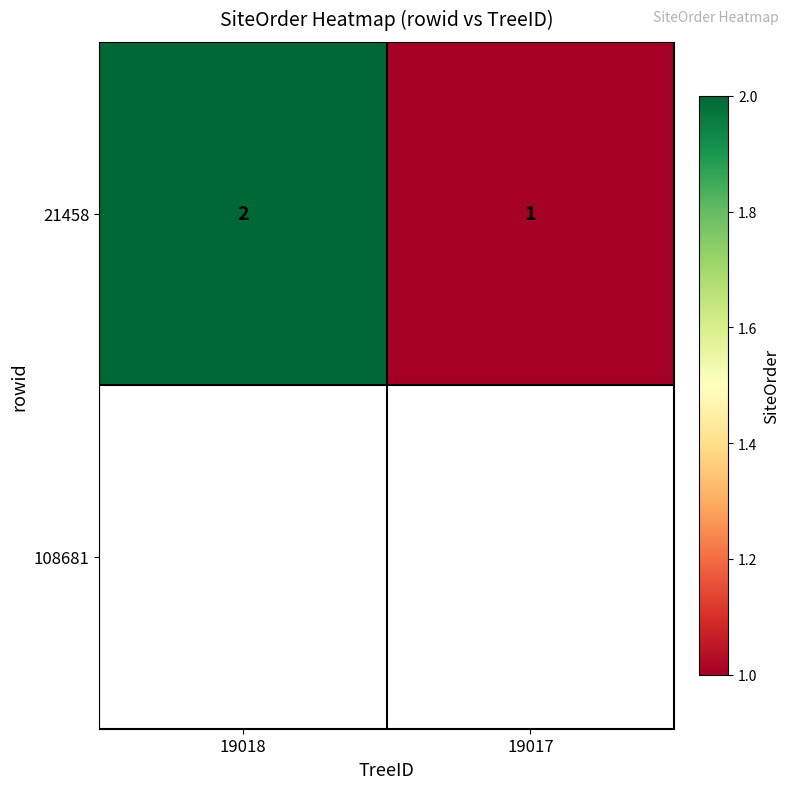

What is the sum of the 21458 values at 19017 and 19018?

3